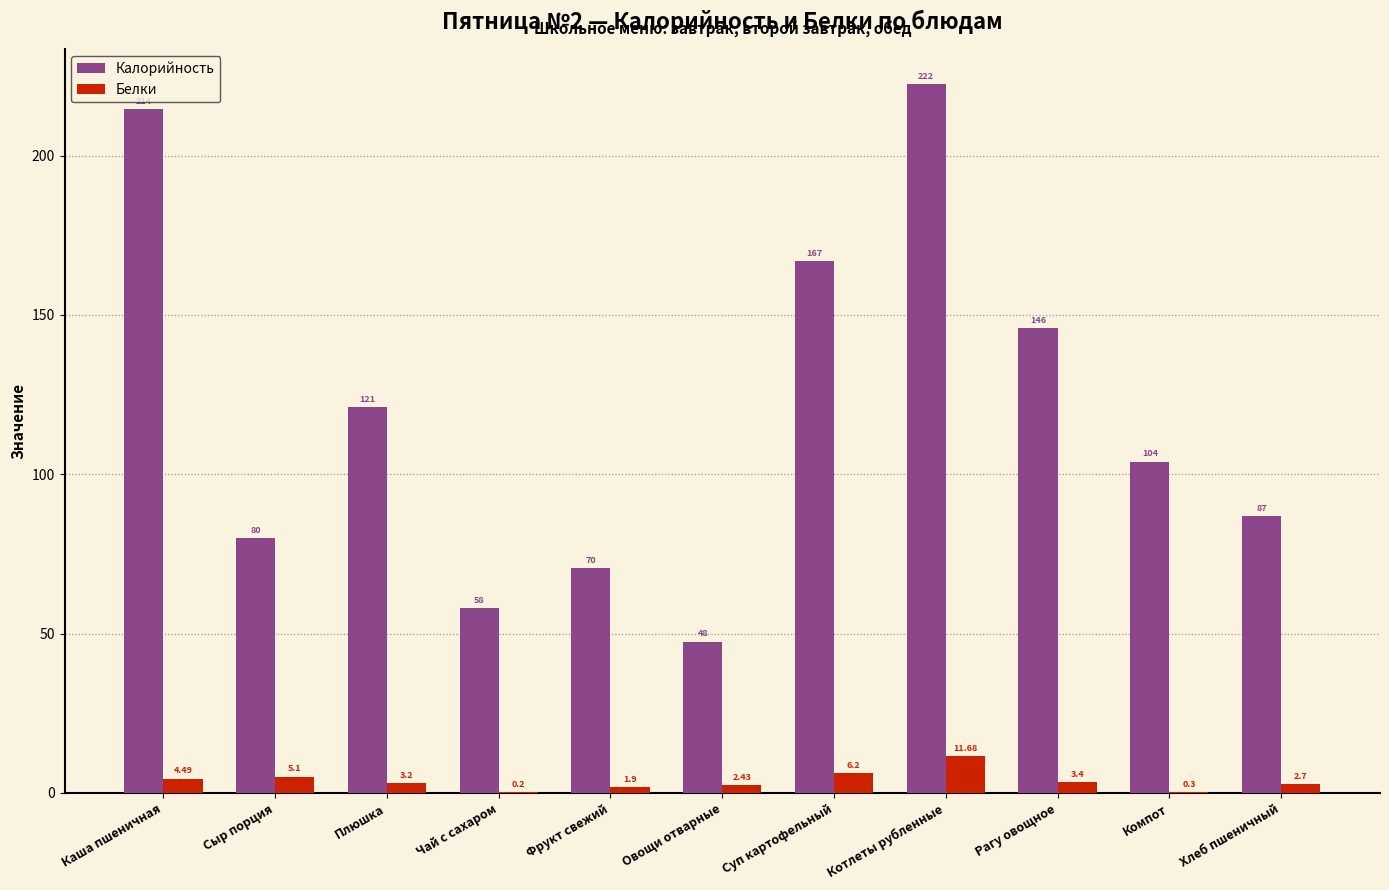

Which category has the highest value in the Калорийность series?

Котлеты рубленные